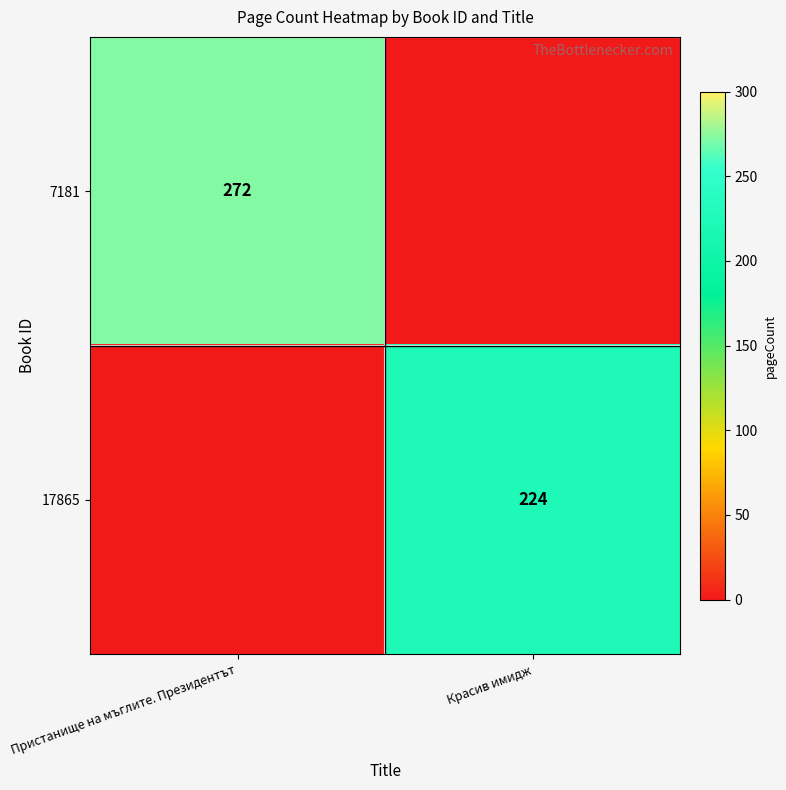

What is the maximum value shown in the chart?

272